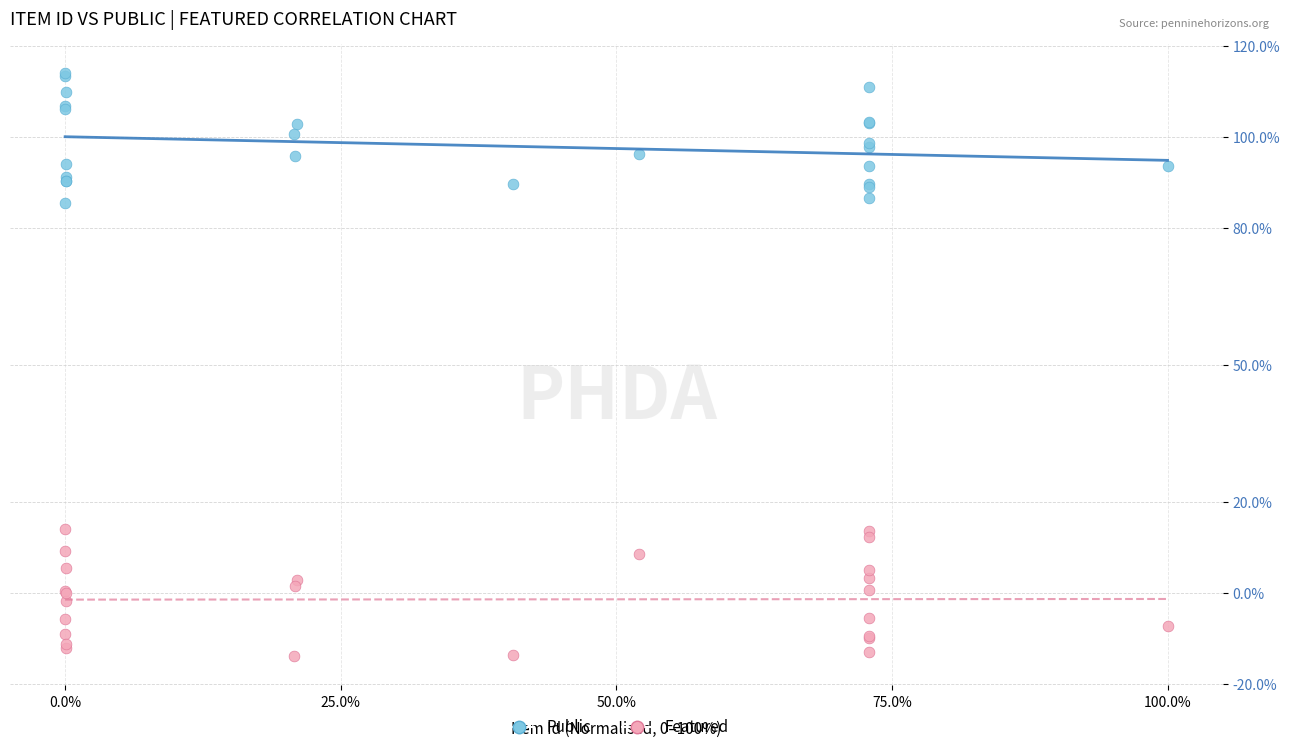

Which series reaches the maximum Y coordinate?

Public